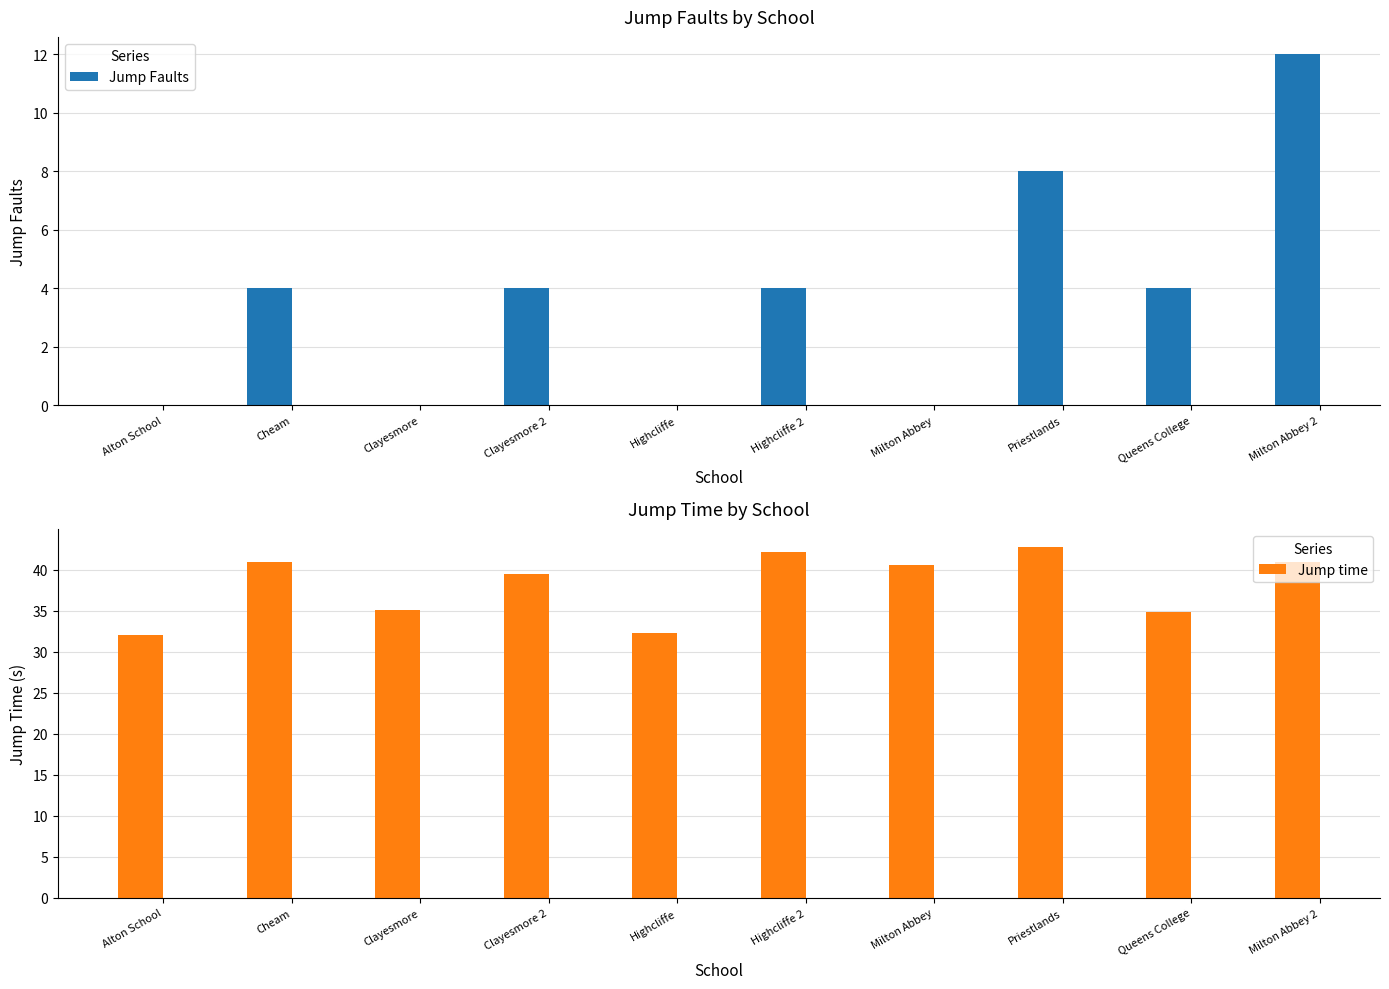

Is it true that Jump time equals 47.0 at Alton School?

False